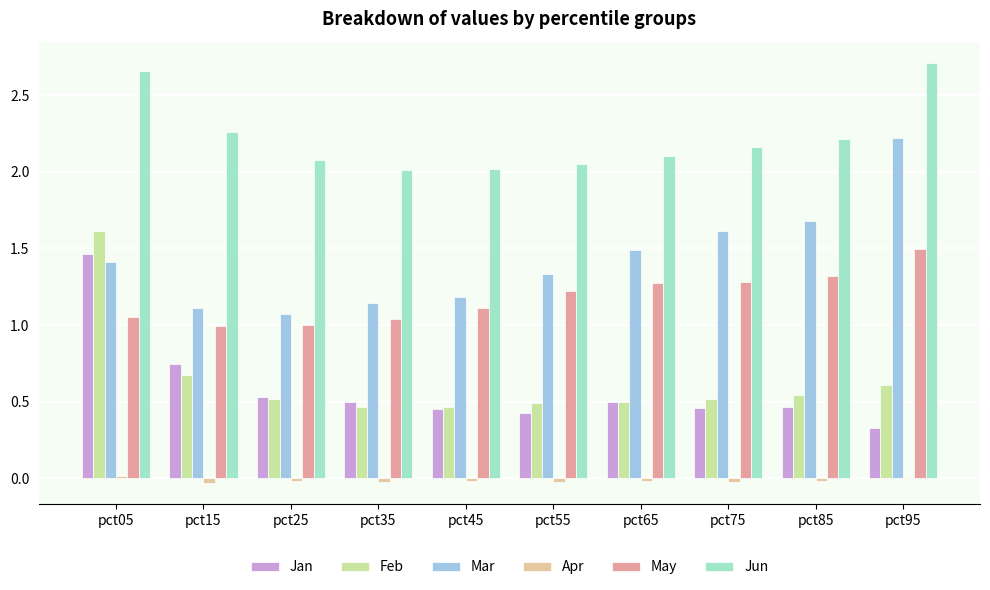

Is it true that Jan equals 0.1 at pct45?

False